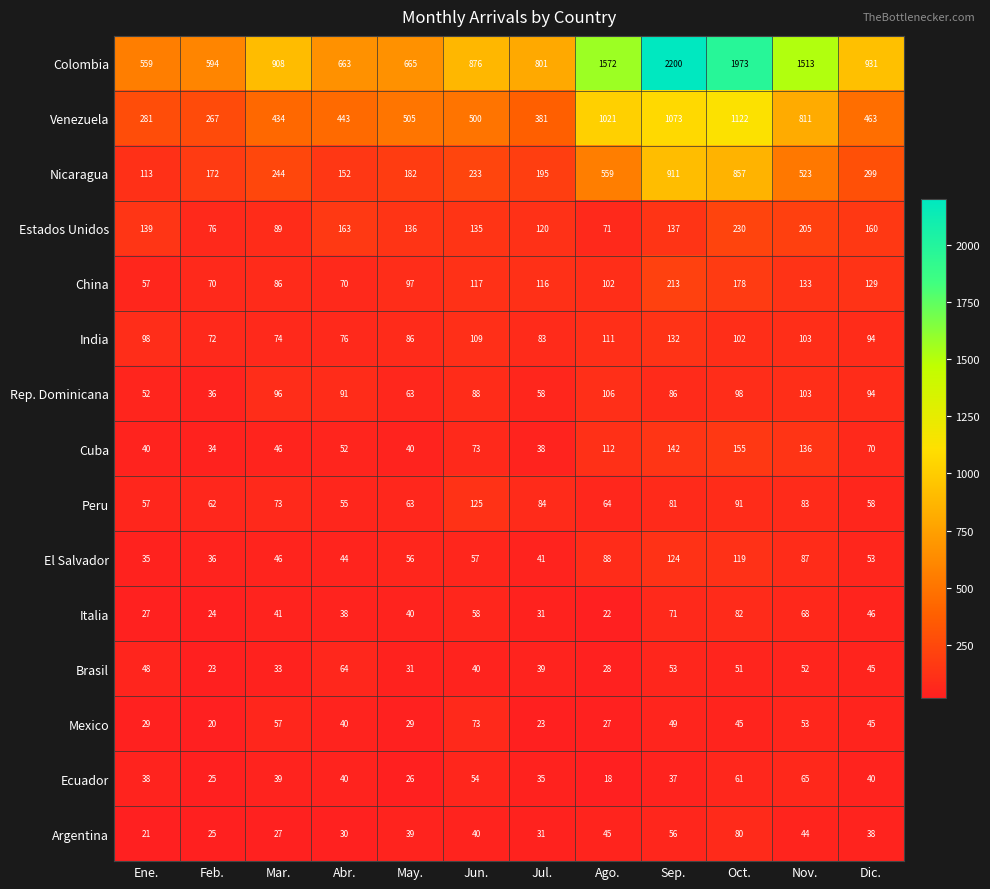

Where is Colombia nearest to the value 1379?

Nov.